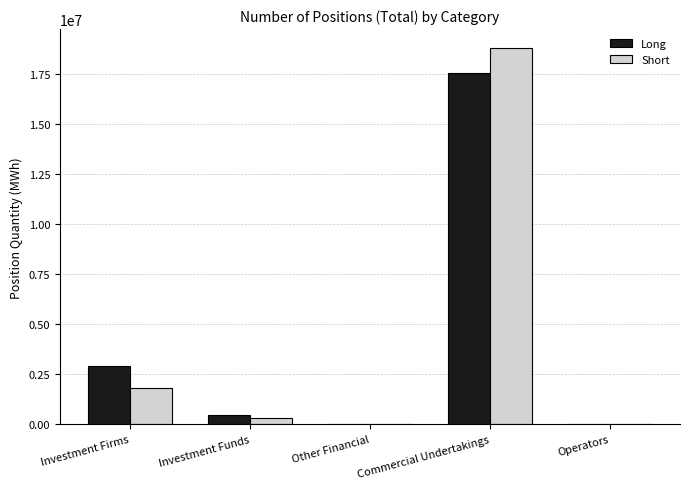

What is the average value of the Short series?

4186651